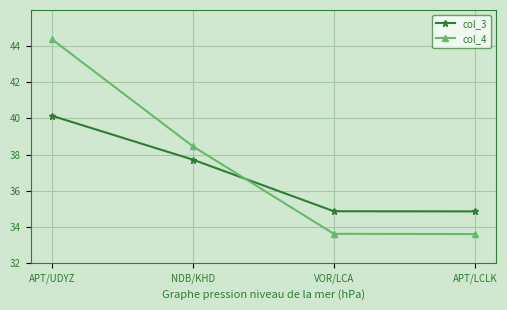

At which category is the sum across all series the highest?

APT/UDYZ